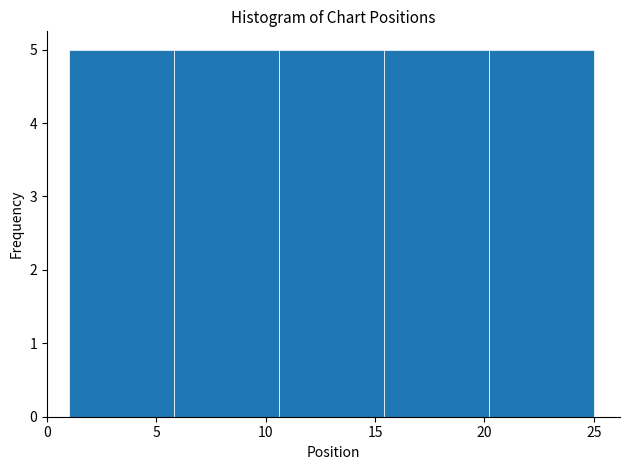

Reading left to right, list every bar in this chart as the range it spans on the x-axis followed by its height. Neither the bar edges nor the heights are printed on the chart, so give them approximately, as read against the axes.

1.0 to 5.8: 5
5.8 to 10.6: 5
10.6 to 15.4: 5
15.4 to 20.2: 5
20.2 to 25.0: 5